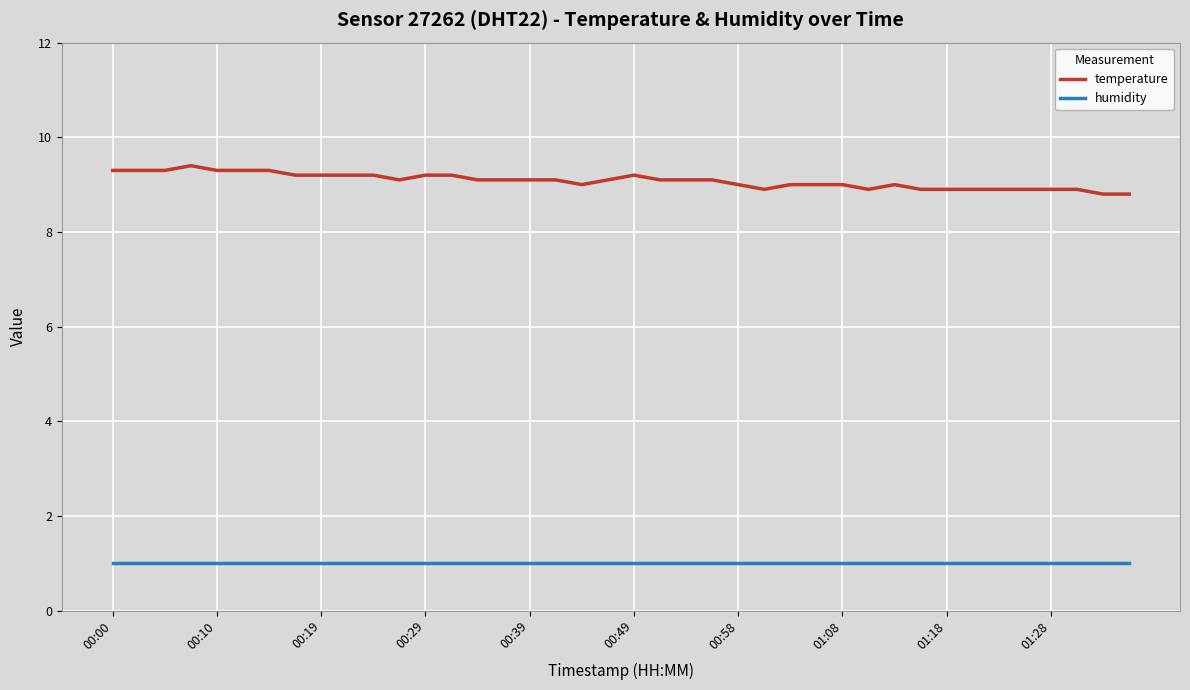

What is the minimum value shown in the chart?

1.0